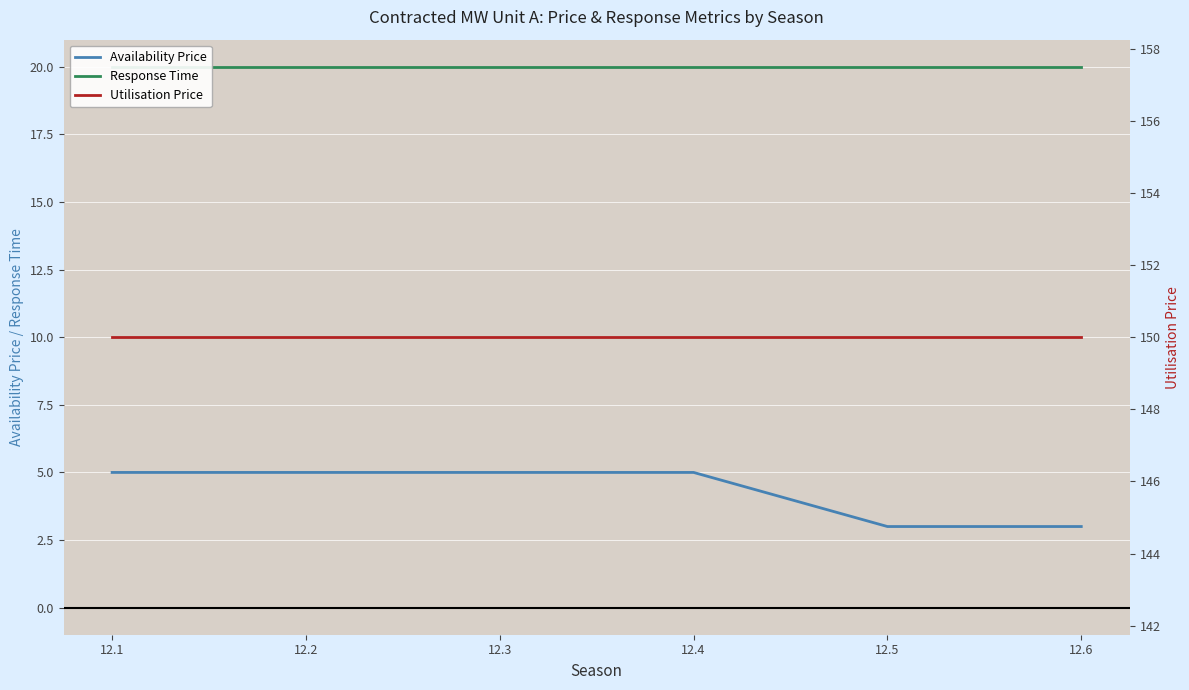

What is the value of the Utilisation Price point at the 5th from the left?

150